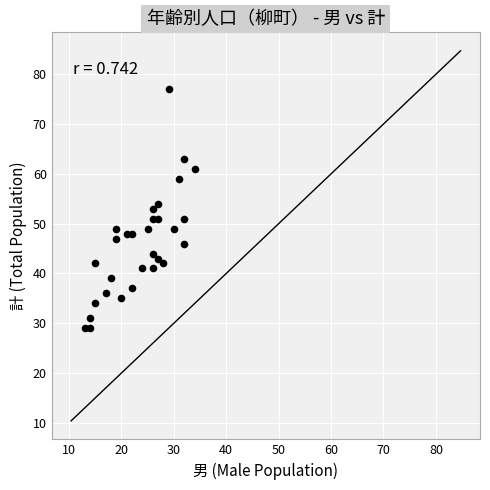

What is the range of Y values (max minus min)?

48